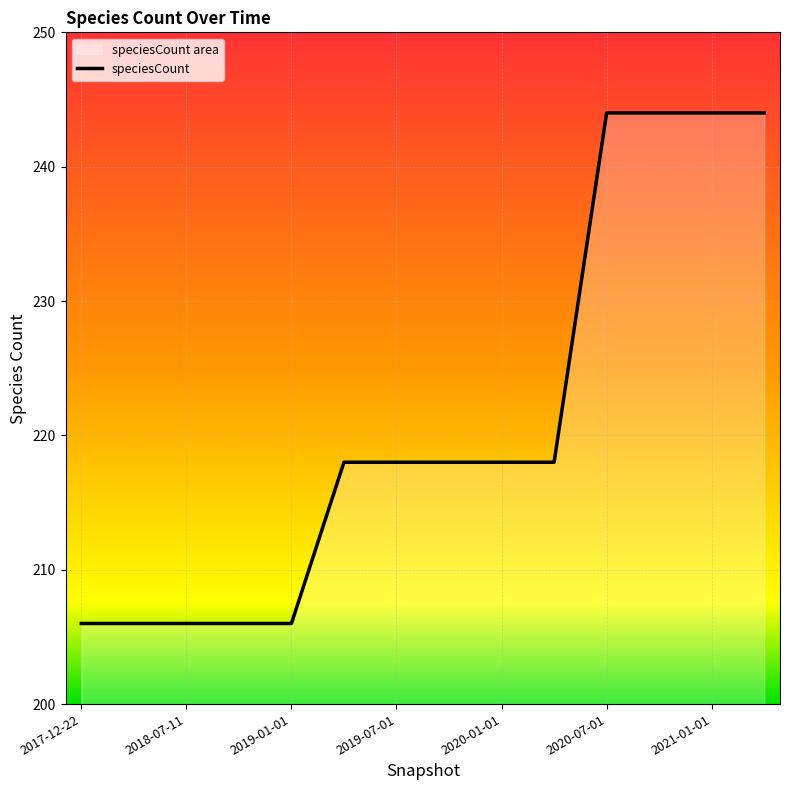

The chart shows a value of 206 at 2019-01-01. True or false?

True